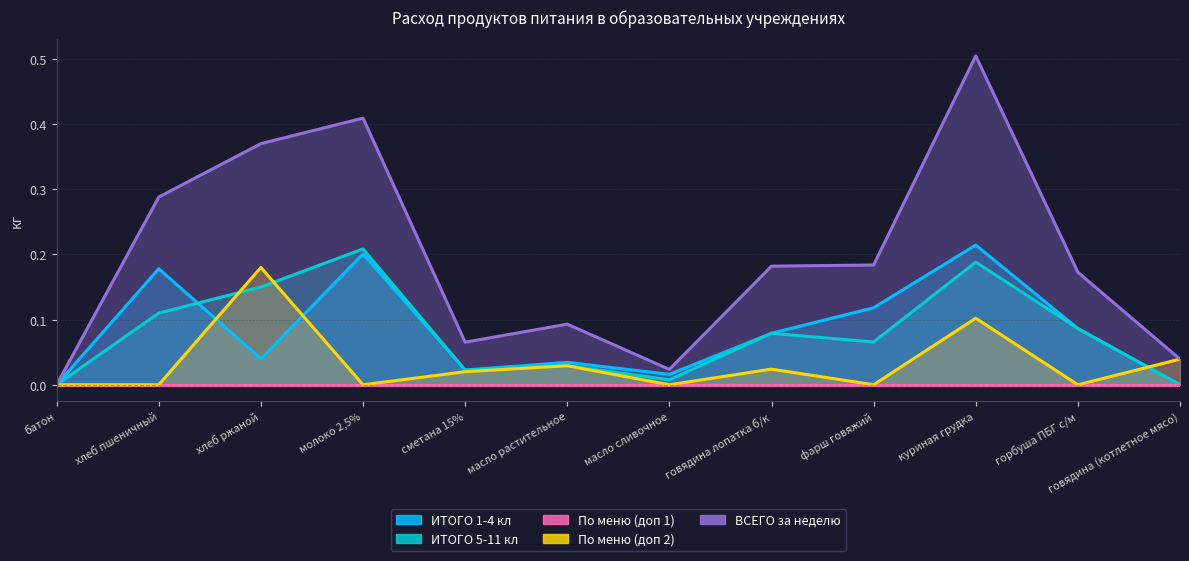

What is the difference between the maximum and minimum values in the ВСЕГО за неделю series?

0.5